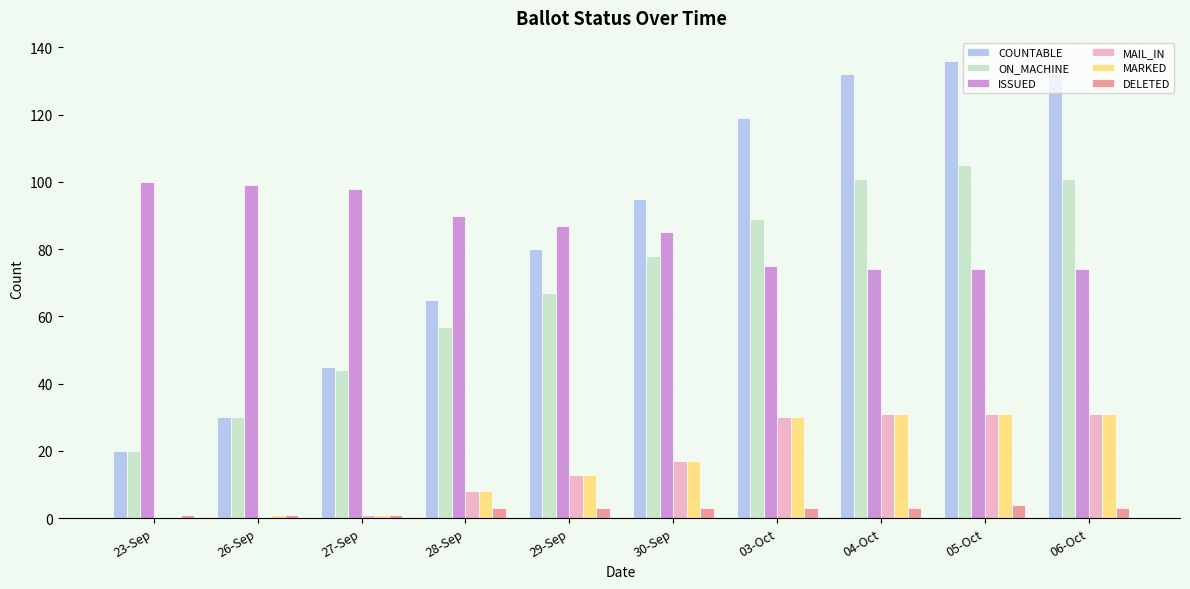

How many distinct data groups are displayed?

6